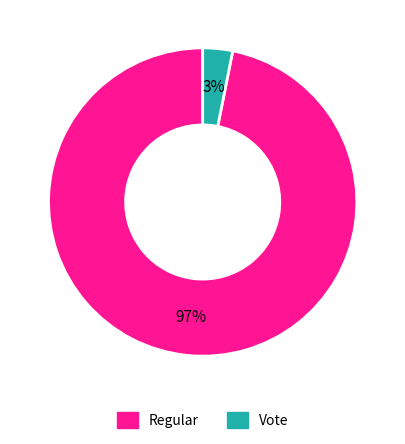

To the nearest percent, what is the difference between the Vote and Regular slice percentages?

94%